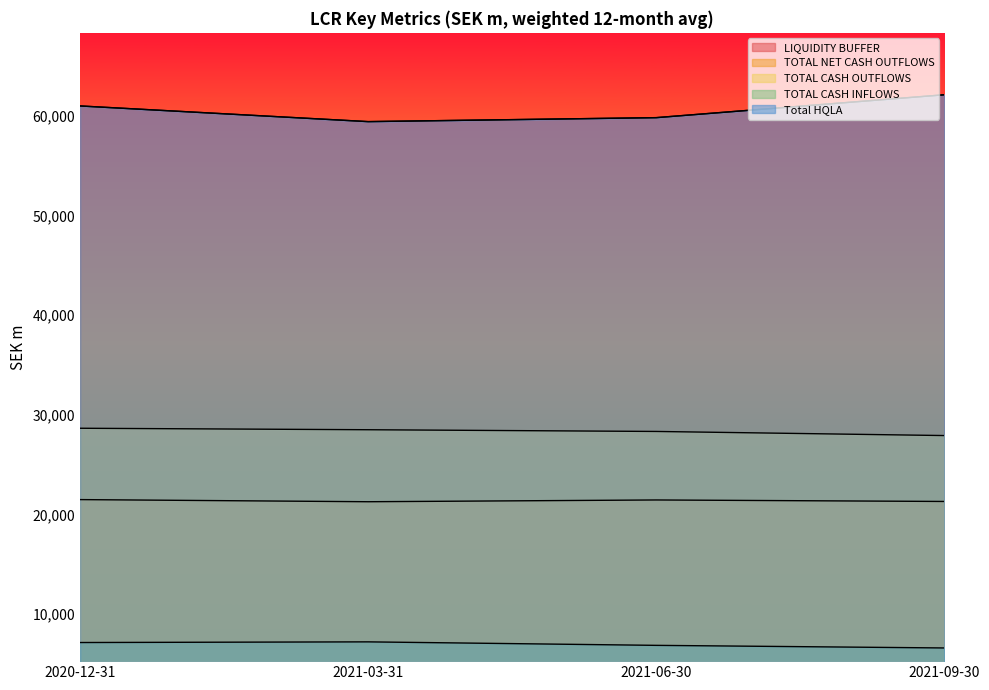

How many lines are shown in the chart?

5